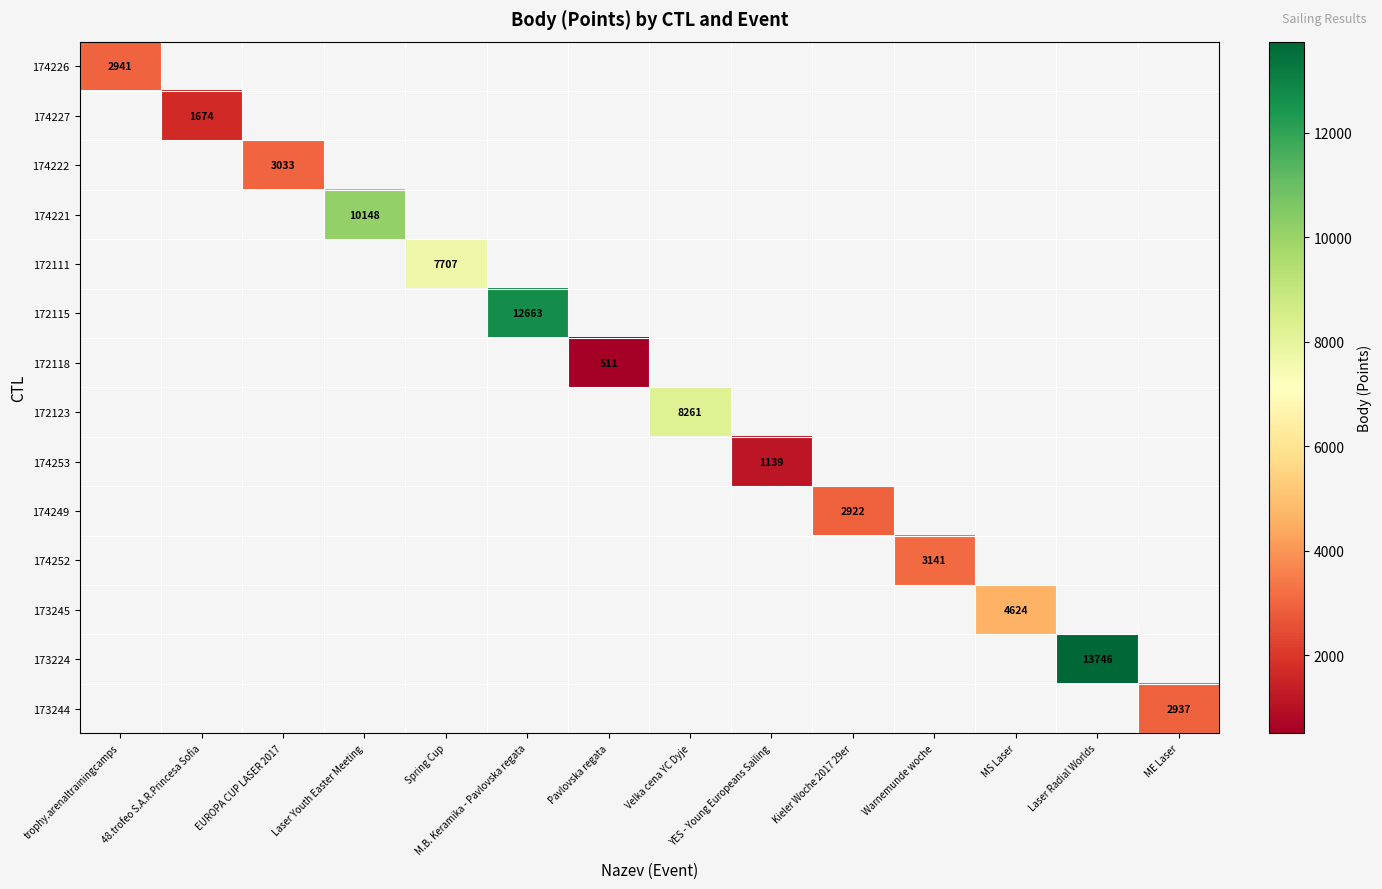

The 174221 series shows 2510 at Laser Youth Easter Meeting. True or false?

False